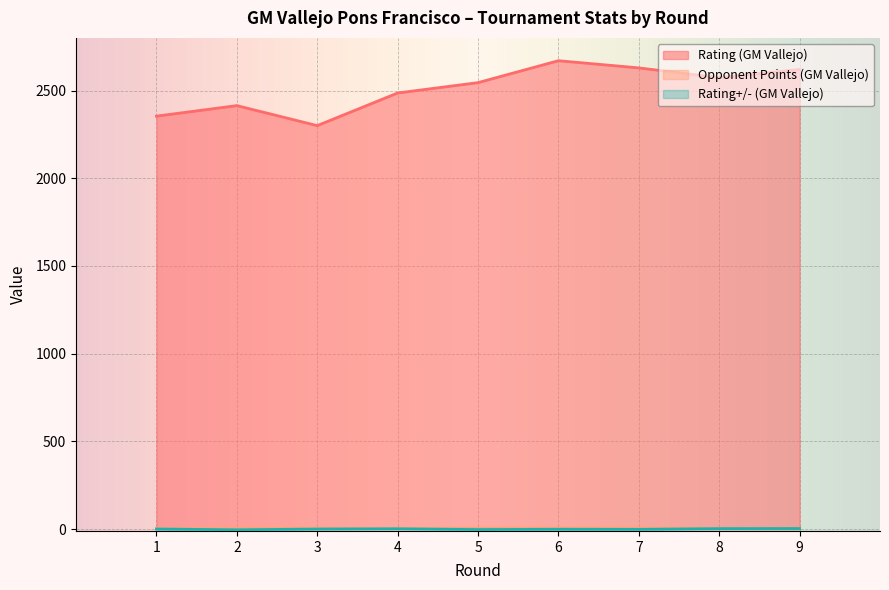

Where is the first local maximum for Rating (GM Vallejo)?

2